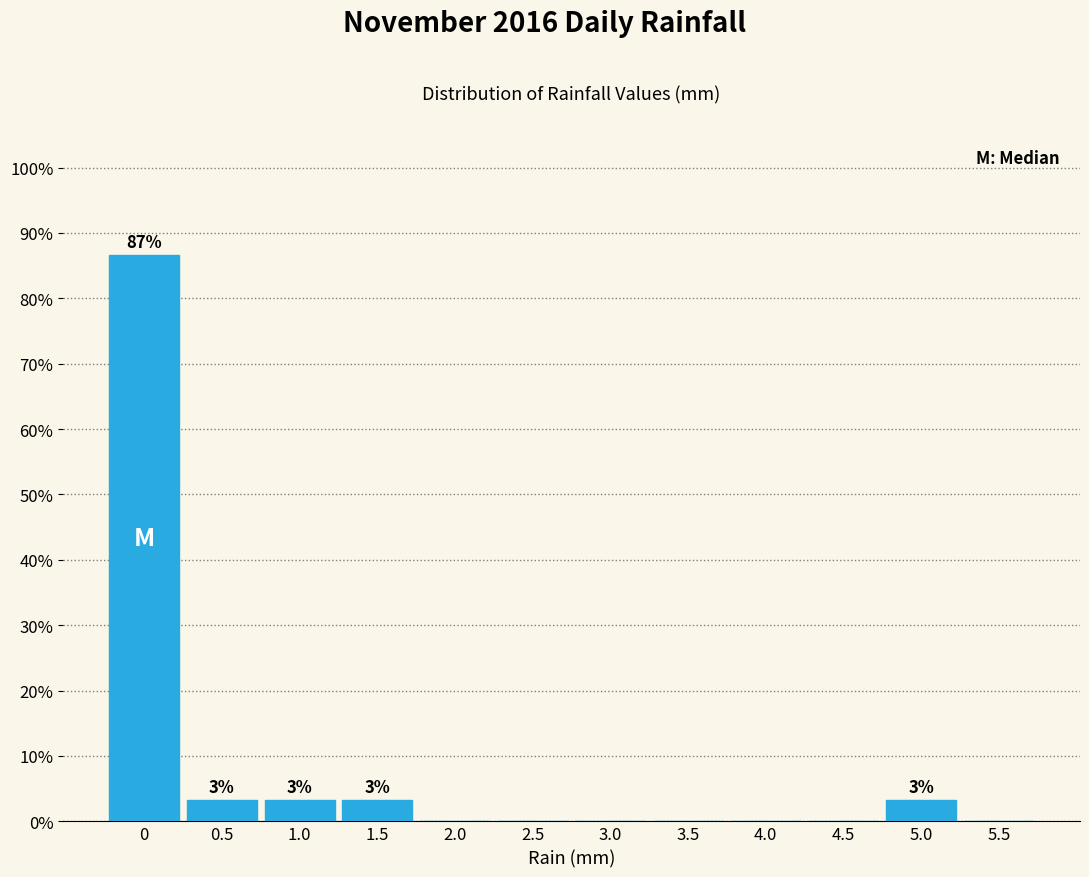

Which range on the x-axis has the tallest bar?

-0.25 to 0.25